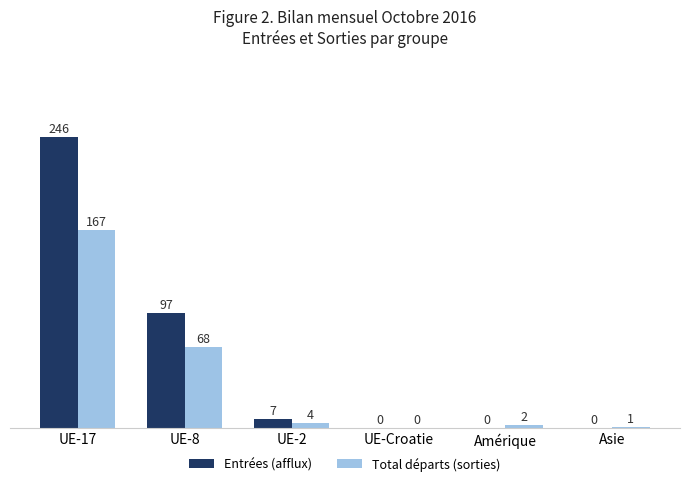

How many groups of bars are there?

6